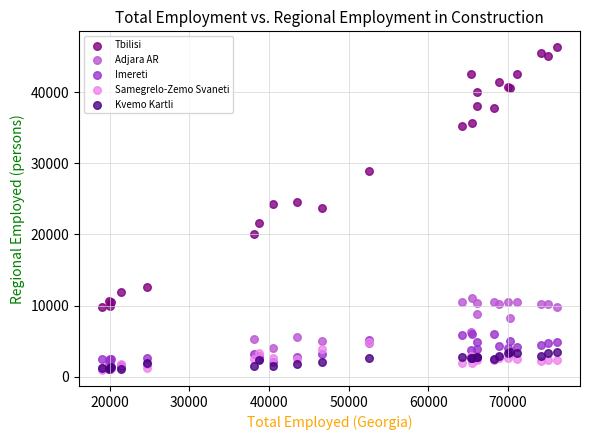

In the Tbilisi series, what Y value is closest to 28032?

28925